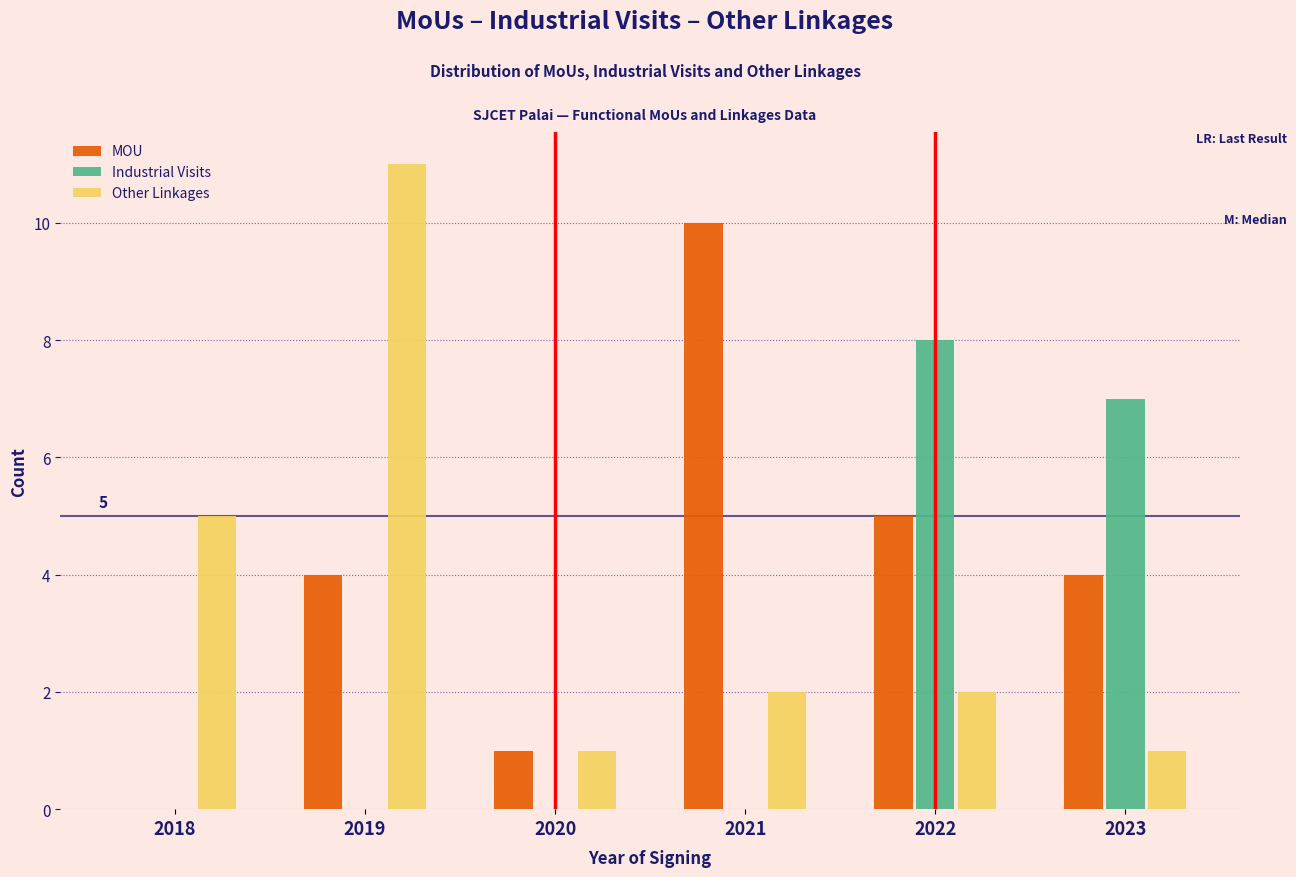

Reading right to left, list all the values displayed in this chart.

MOU: 2023=4	2022=5	2021=10	2020=1	2019=4	2018=0
Industrial Visits: 2023=7	2022=8	2021=0	2020=0	2019=0	2018=0
Other Linkages: 2023=1	2022=2	2021=2	2020=1	2019=11	2018=5